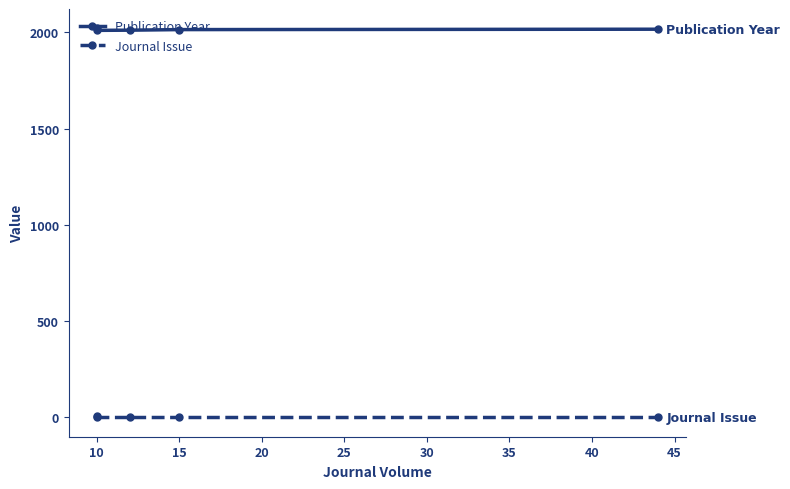

What is the value of the Publication Year point at the 3rd from the left?

2011